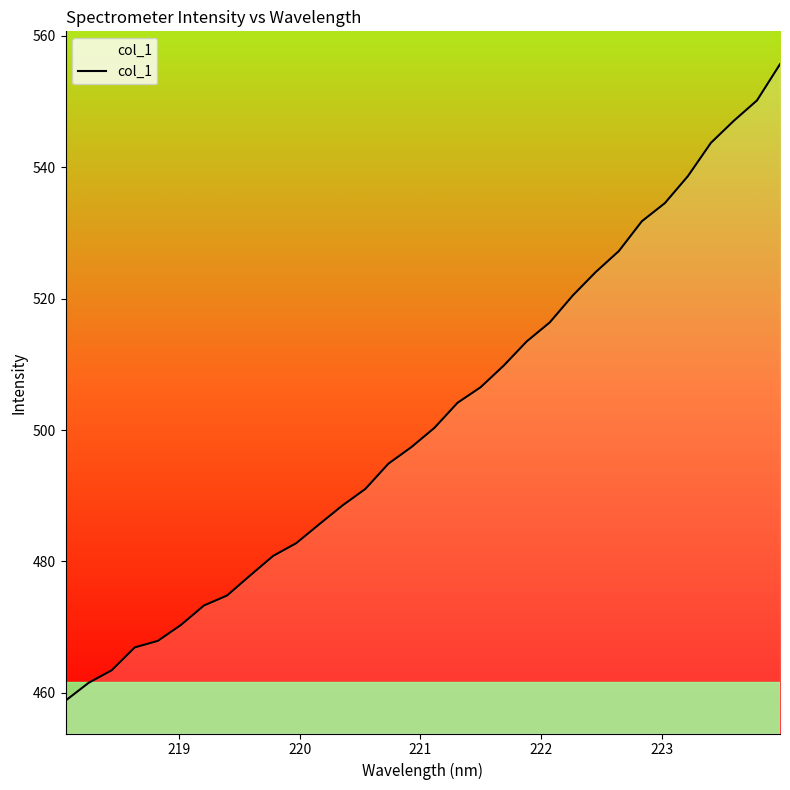

What is the difference between the maximum and second lowest values?

94.2